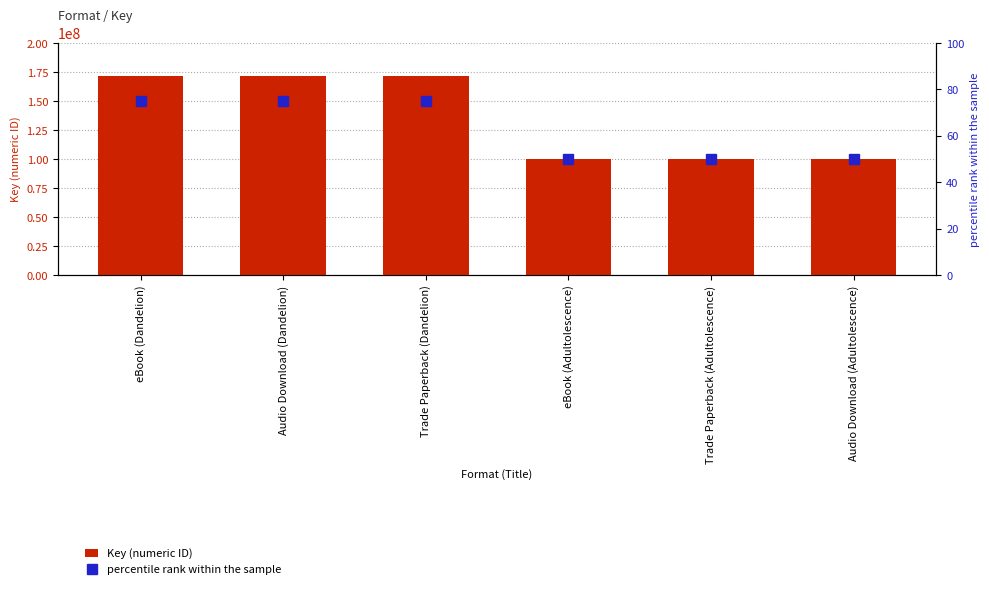

Between eBook (Dandelion) and Audio Download (Dandelion), which is larger?

eBook (Dandelion)